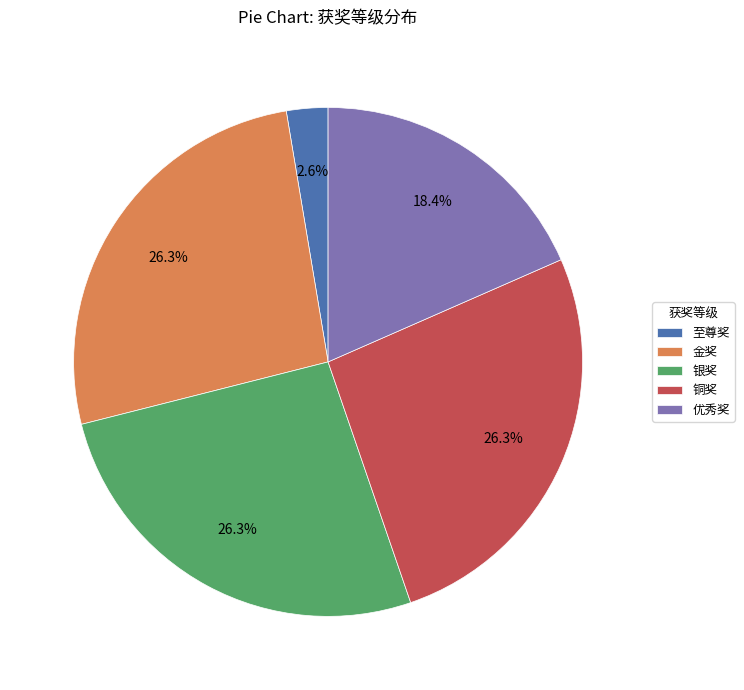

Which category has the smallest portion of the pie?

至尊奖